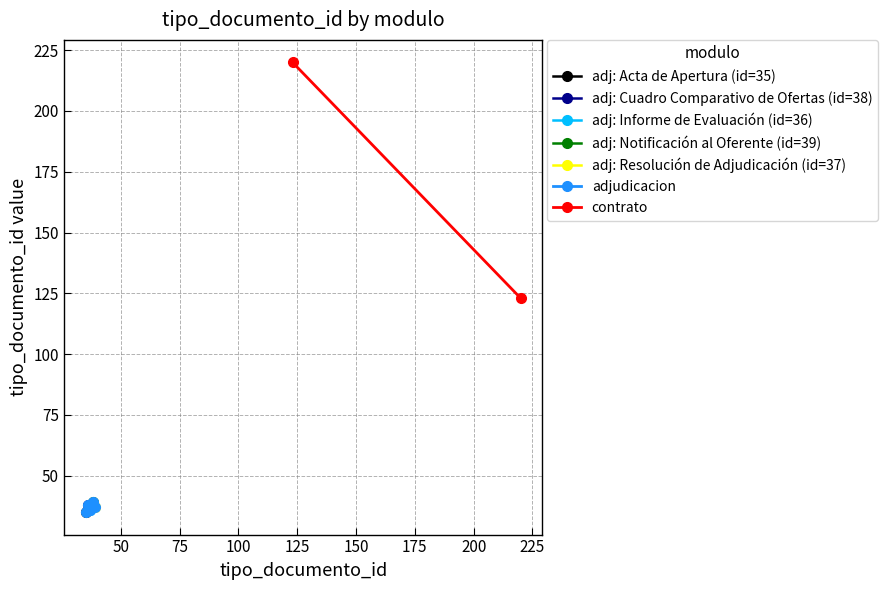

How many lines are shown in the chart?

1